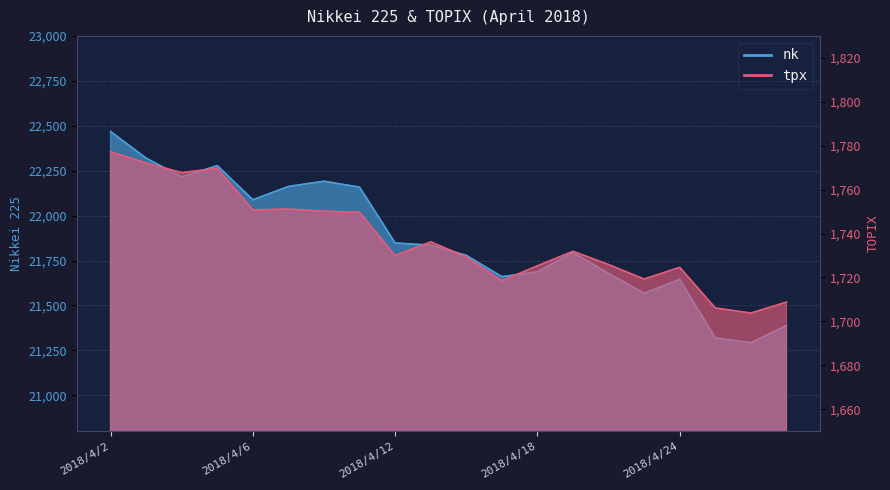

The value of tpx at 2018/4/13 is 2463.8. True or false?

False